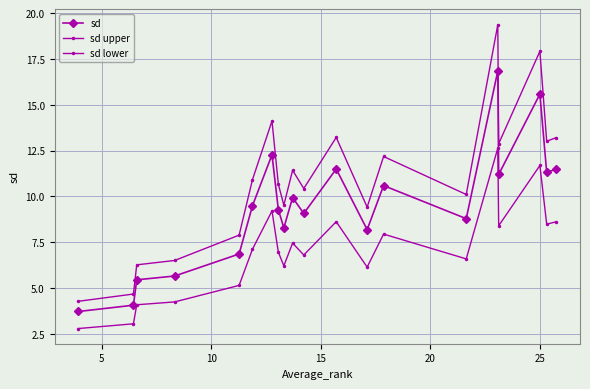

True or false: sd upper and sd cross at least once.

False